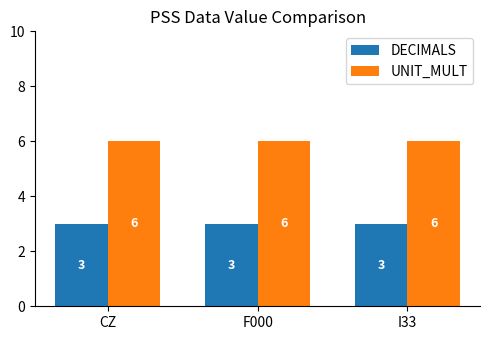

What is the difference between the highest and lowest values at F000?

3